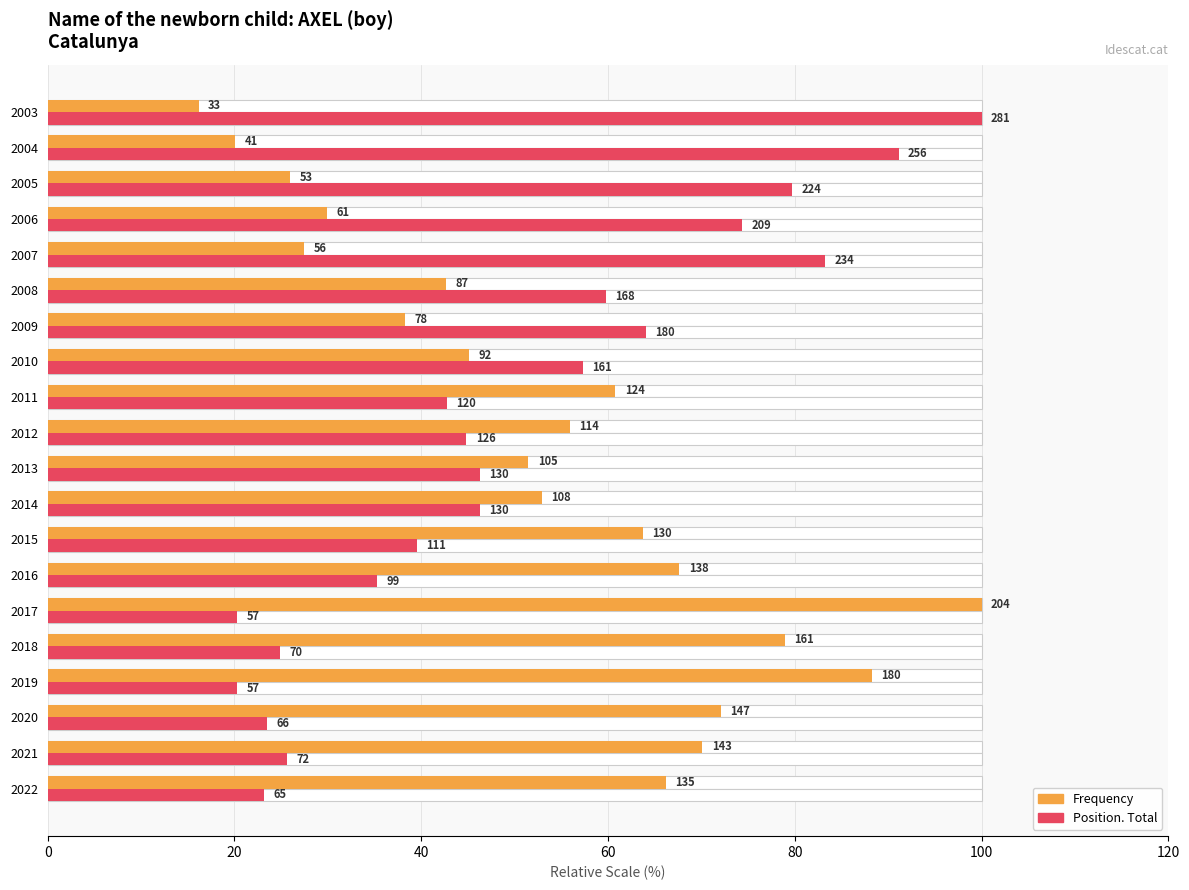

Is it true that Position. Total equals 24.9 at 2018?

True